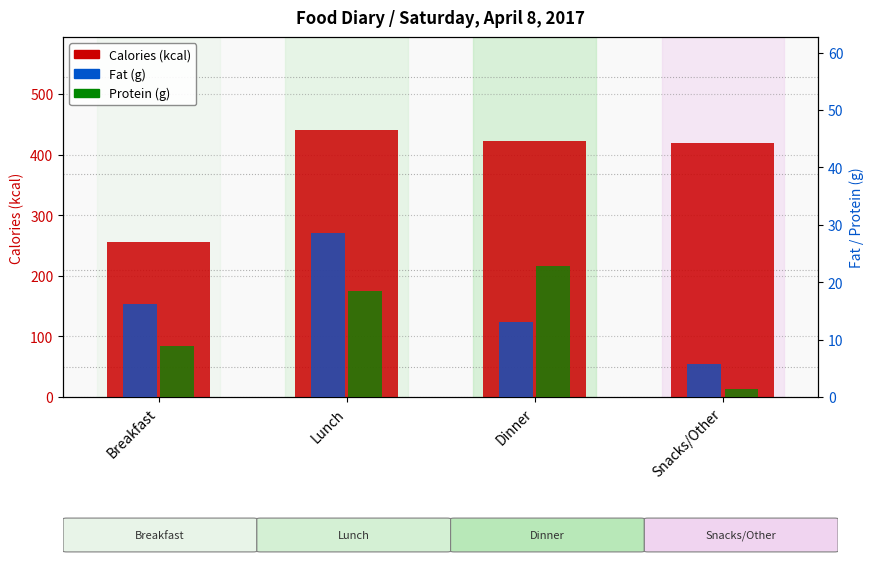

How many bars are there in total?

12